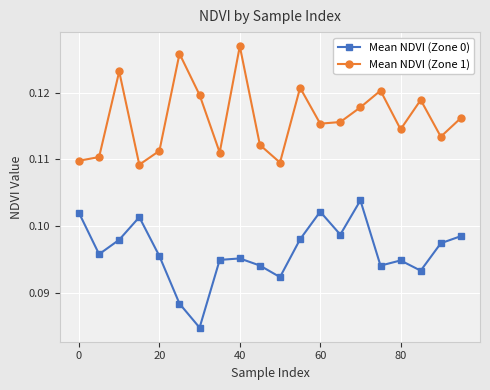

List the series in order of their peak value, lowest first.

Mean NDVI (Zone 0), Mean NDVI (Zone 1)